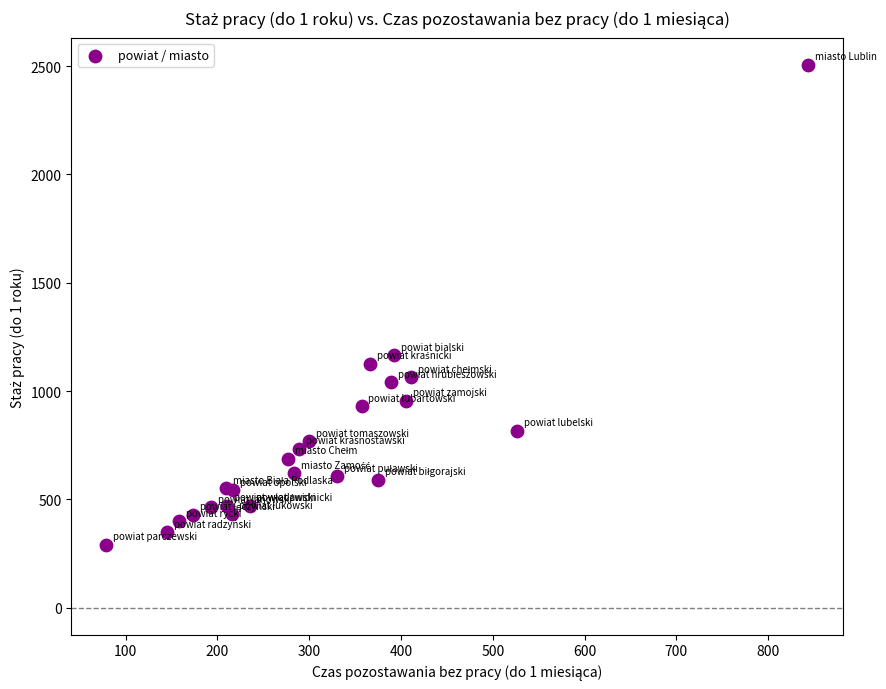

What Y value in the scatter plot is closest to 1398?

1165